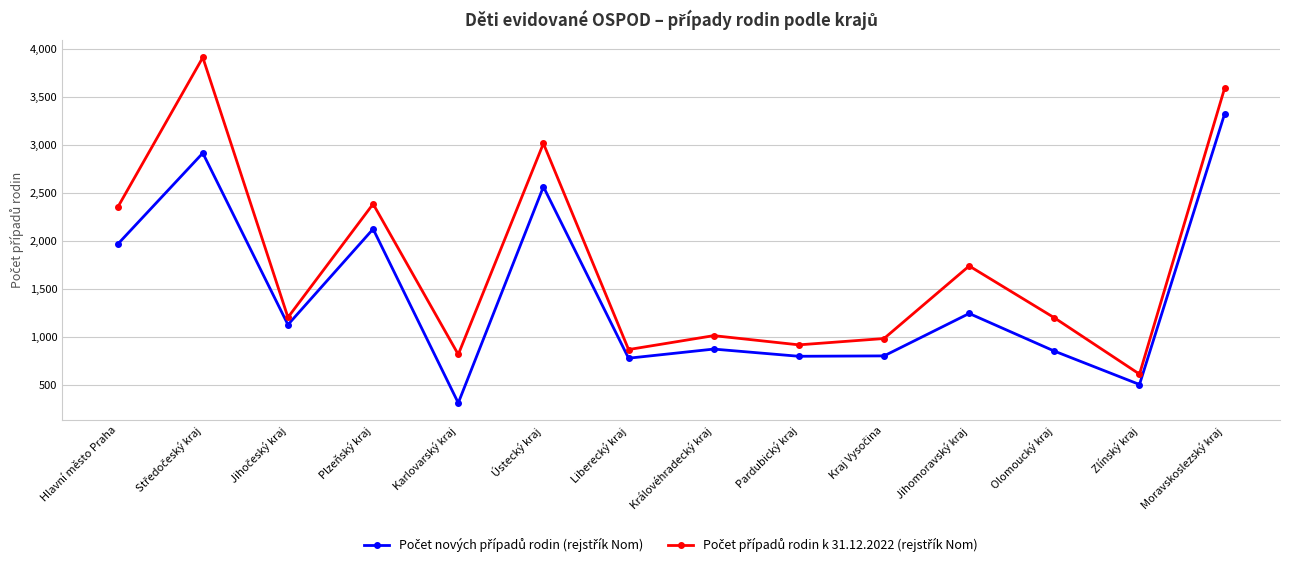

At how many categories does at least one series exceed 3105?

2